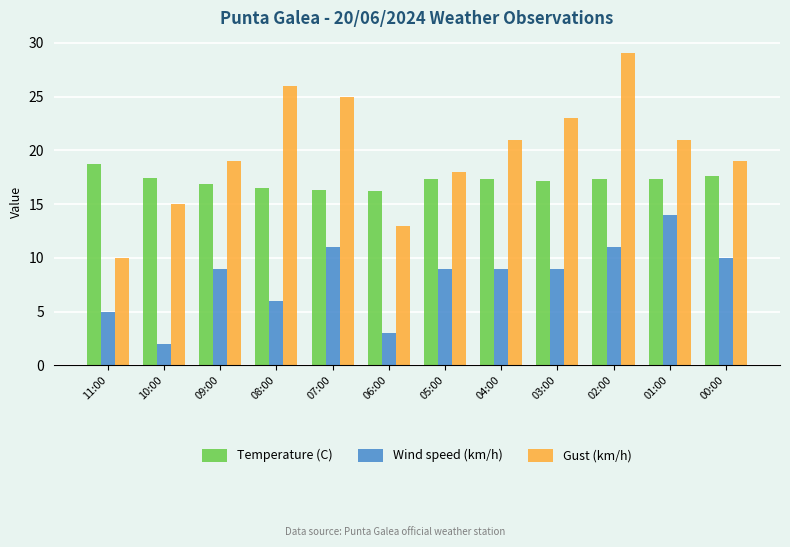

What is the spread (max minus min) of values at 01:00?

7.0